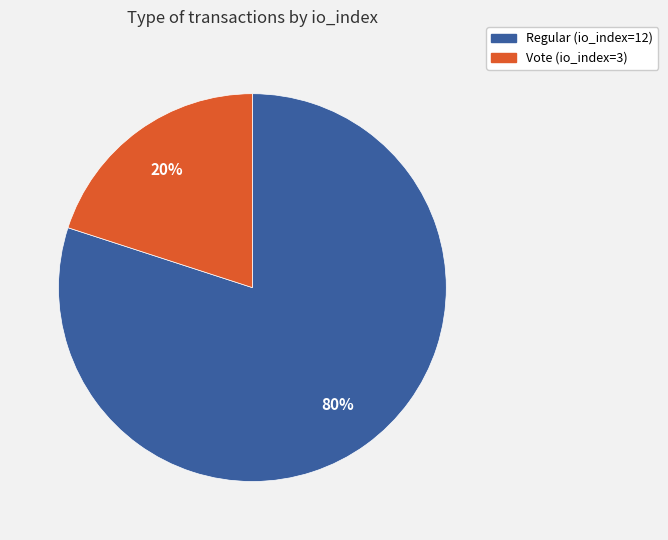

Rank the categories by value from lowest to highest.

Vote (io_index=3), Regular (io_index=12)